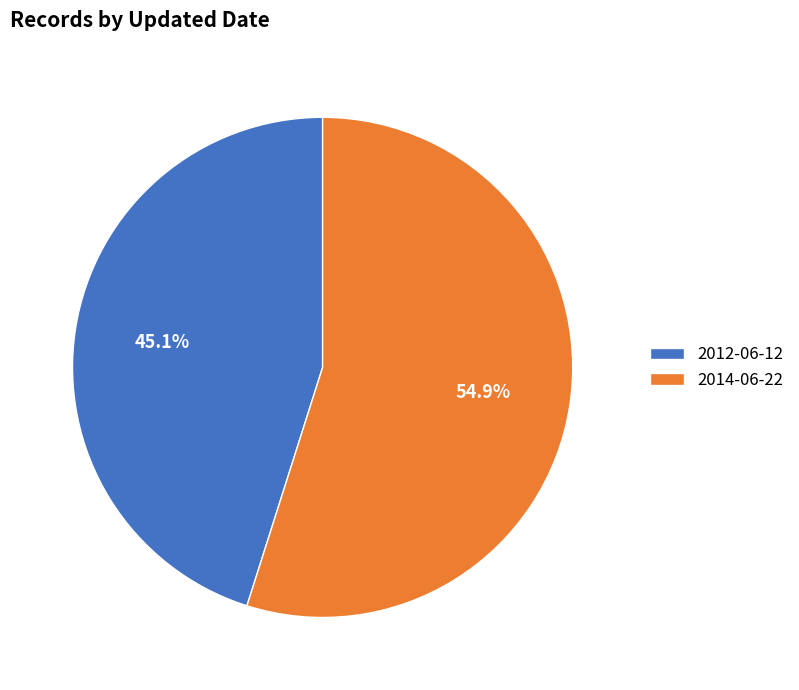

What percentage is the 2012-06-12 slice, to the nearest percent?

45%